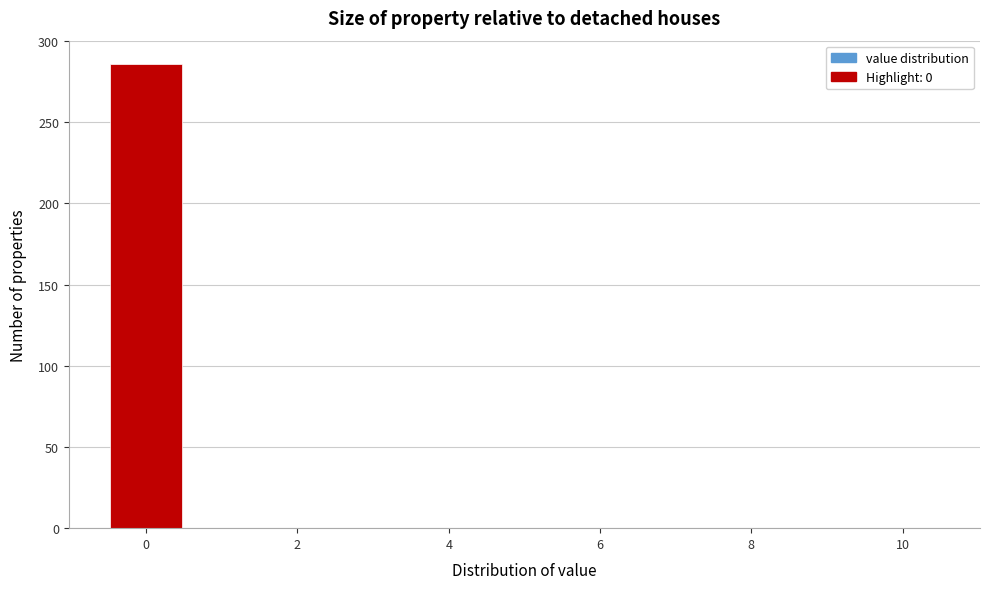

Reading left to right, list every bar in this chart as the range it spans on the x-axis followed by its height. Neither the bar edges nor the heights are printed on the chart, so give them approximately, as read against the axes.

-0.5 to 0.5: 285
0.5 to 1.5: 0
1.5 to 2.5: 0
2.5 to 3.5: 0
3.5 to 4.5: 0
4.5 to 5.5: 0
5.5 to 6.5: 0
6.5 to 7.5: 0
7.5 to 8.5: 0
8.5 to 9.5: 0
9.5 to 10.5: 0